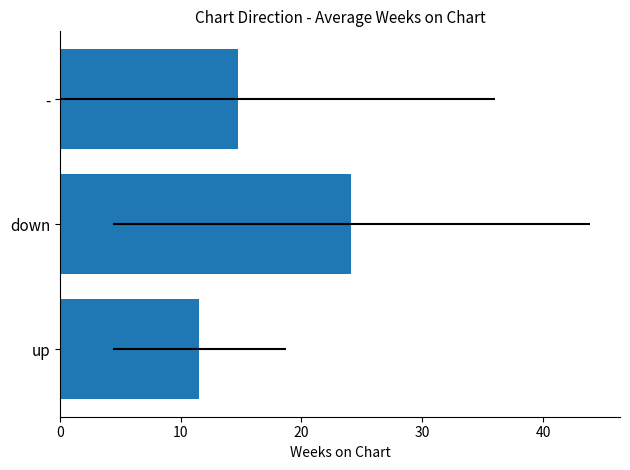

What is the greatest value displayed?

24.1